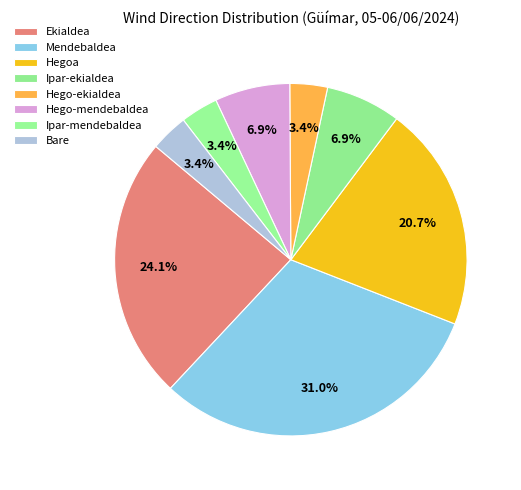

To the nearest percent, what is the average slice percentage?

12%